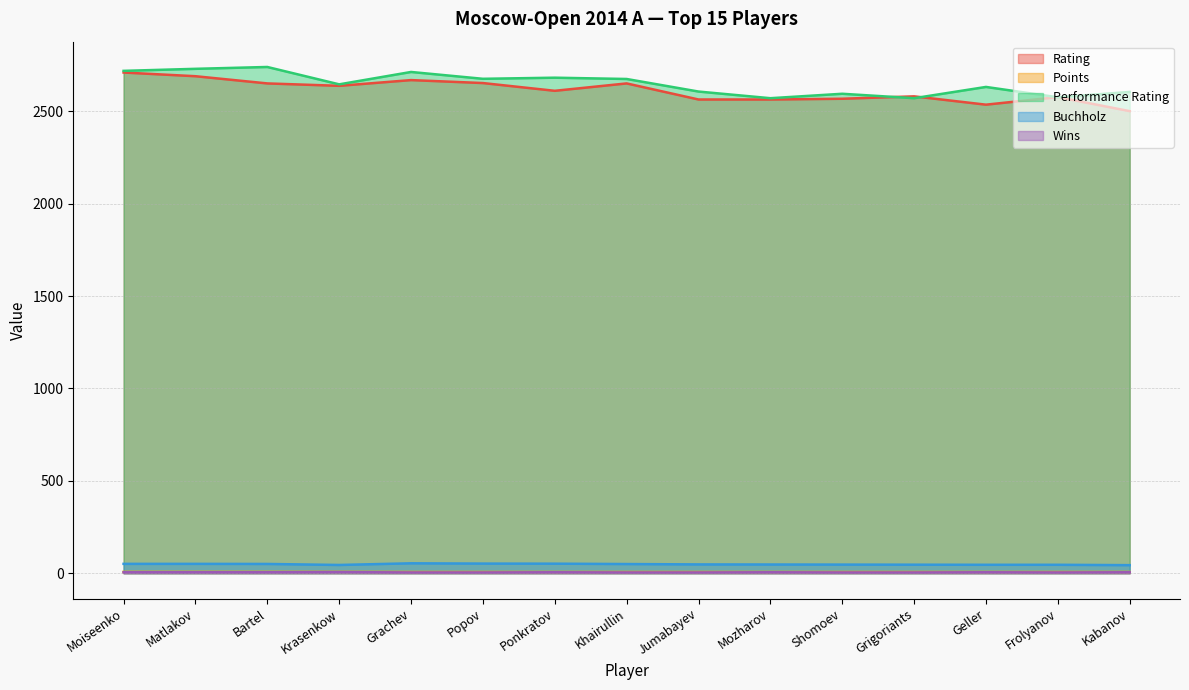

Which category has the highest value in the Buchholz series?

Grachev